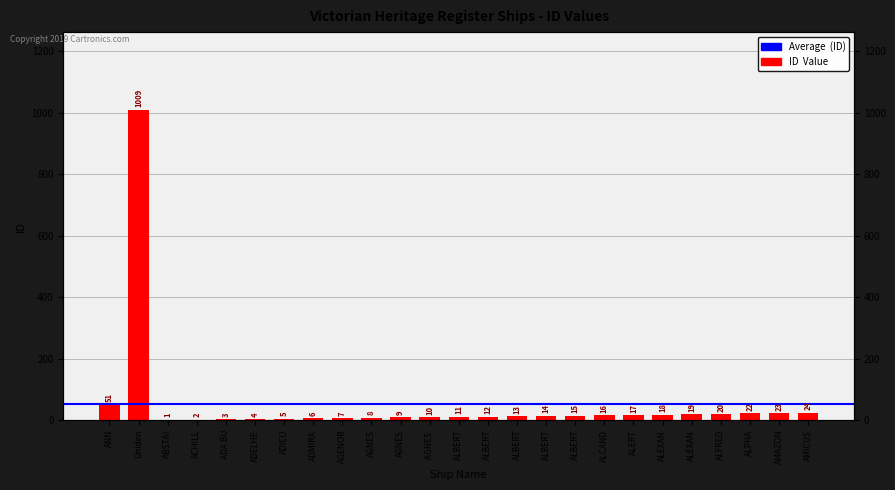

Are the bars grouped side by side (vs. stacked)?

No